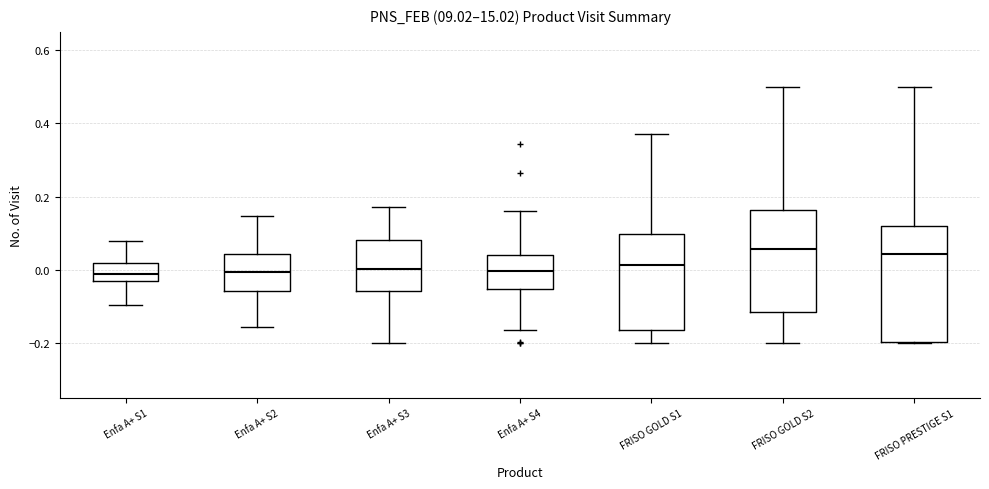

Where does the upper whisker of the box for Enfa A+ S3 end on the y-axis? The values are not printed on the chart, so give them approximately, as read against the axis.

0.18